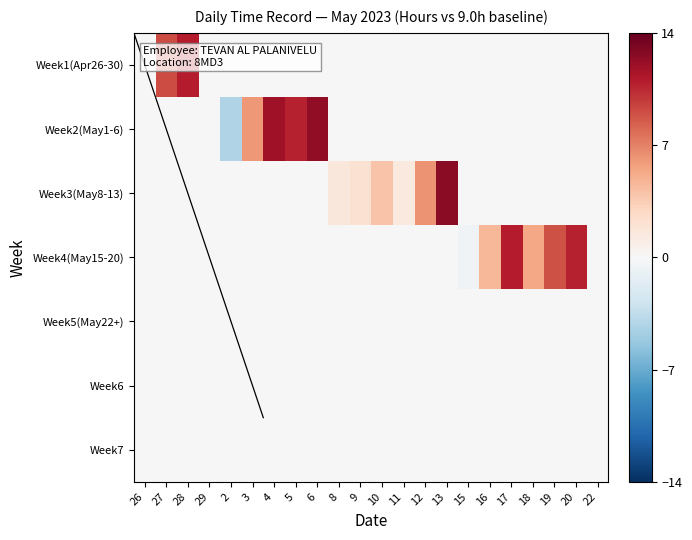

Reading right to left, extract all data points from this chart.

Week1(Apr26-30): 22=0.0	20=0.0	19=0.0	18=0.0	17=0.0	16=0.0	15=0.0	13=0.0	12=0.0	11=0.0	10=0.0	9=0.0	8=0.0	6=0.0	5=0.0	4=0.0	3=0.0	2=0.0	29=0.0	28=11.0	27=9.1	26=0.0
Week2(May1-6): 22=0.0	20=0.0	19=0.0	18=0.0	17=0.0	16=0.0	15=0.0	13=0.0	12=0.0	11=0.0	10=0.0	9=0.0	8=0.0	6=12.4	5=10.7	4=11.9	3=6.1	2=-4.2	29=0.0	28=0.0	27=0.0	26=0.0
Week3(May8-13): 22=0.0	20=0.0	19=0.0	18=0.0	17=0.0	16=0.0	15=0.0	13=12.6	12=6.3	11=1.4	10=4.0	9=2.1	8=1.6	6=0.0	5=0.0	4=0.0	3=0.0	2=0.0	29=0.0	28=0.0	27=0.0	26=0.0
Week4(May15-20): 22=0.0	20=10.7	19=8.9	18=5.4	17=11.0	16=4.7	15=-0.5	13=0.0	12=0.0	11=0.0	10=0.0	9=0.0	8=0.0	6=0.0	5=0.0	4=0.0	3=0.0	2=0.0	29=0.0	28=0.0	27=0.0	26=0.0
Week5(May22+): 22=0.0	20=0.0	19=0.0	18=0.0	17=0.0	16=0.0	15=0.0	13=0.0	12=0.0	11=0.0	10=0.0	9=0.0	8=0.0	6=0.0	5=0.0	4=0.0	3=0.0	2=0.0	29=0.0	28=0.0	27=0.0	26=0.0
Week6: 22=0.0	20=0.0	19=0.0	18=0.0	17=0.0	16=0.0	15=0.0	13=0.0	12=0.0	11=0.0	10=0.0	9=0.0	8=0.0	6=0.0	5=0.0	4=0.0	3=0.0	2=0.0	29=0.0	28=0.0	27=0.0	26=0.0
Week7: 22=0.0	20=0.0	19=0.0	18=0.0	17=0.0	16=0.0	15=0.0	13=0.0	12=0.0	11=0.0	10=0.0	9=0.0	8=0.0	6=0.0	5=0.0	4=0.0	3=0.0	2=0.0	29=0.0	28=0.0	27=0.0	26=0.0